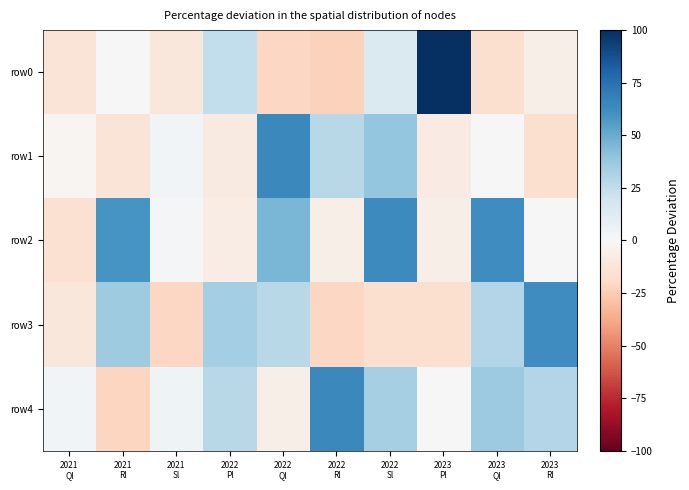

How many categories are shown in the chart?

10